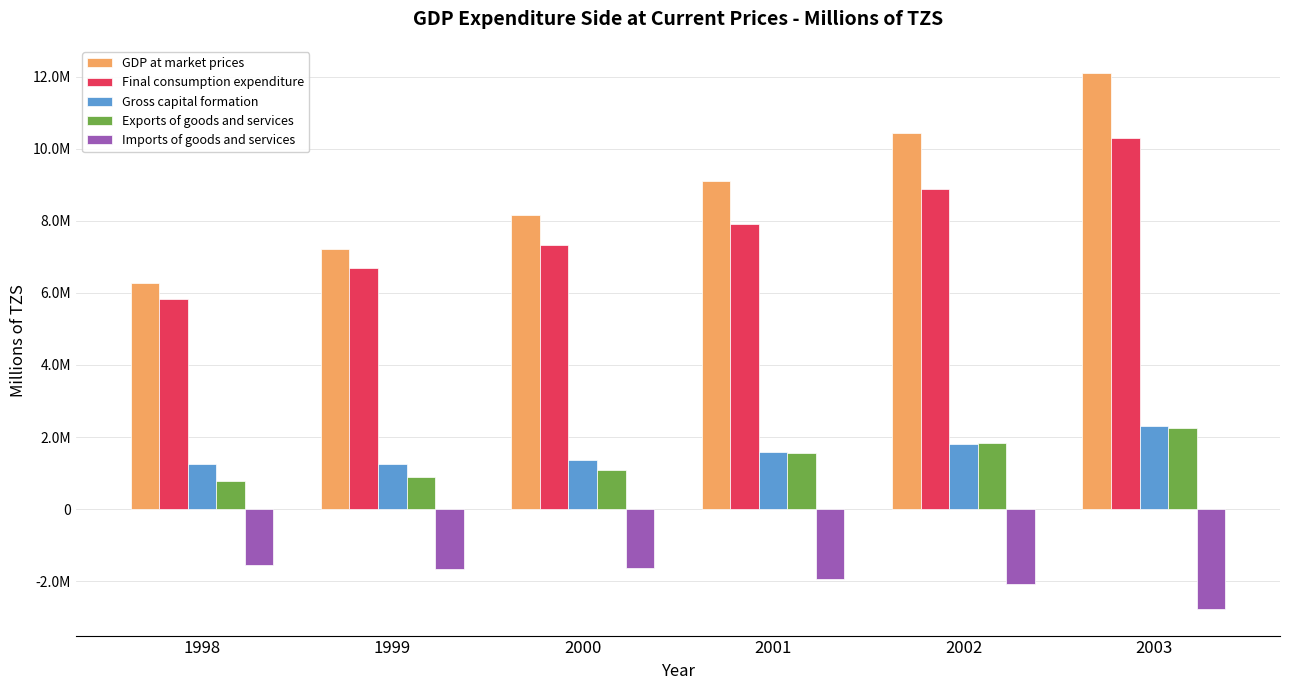

What are all the series names shown in the legend?

GDP at market prices, Final consumption expenditure, Gross capital formation, Exports of goods and services, Imports of goods and services